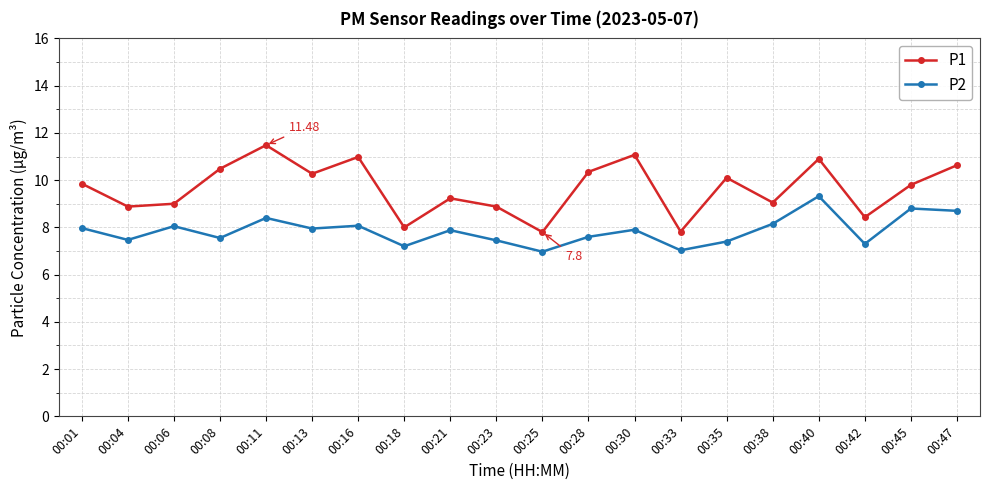

What is the value of the P1 point at the 19th from the left?

9.8